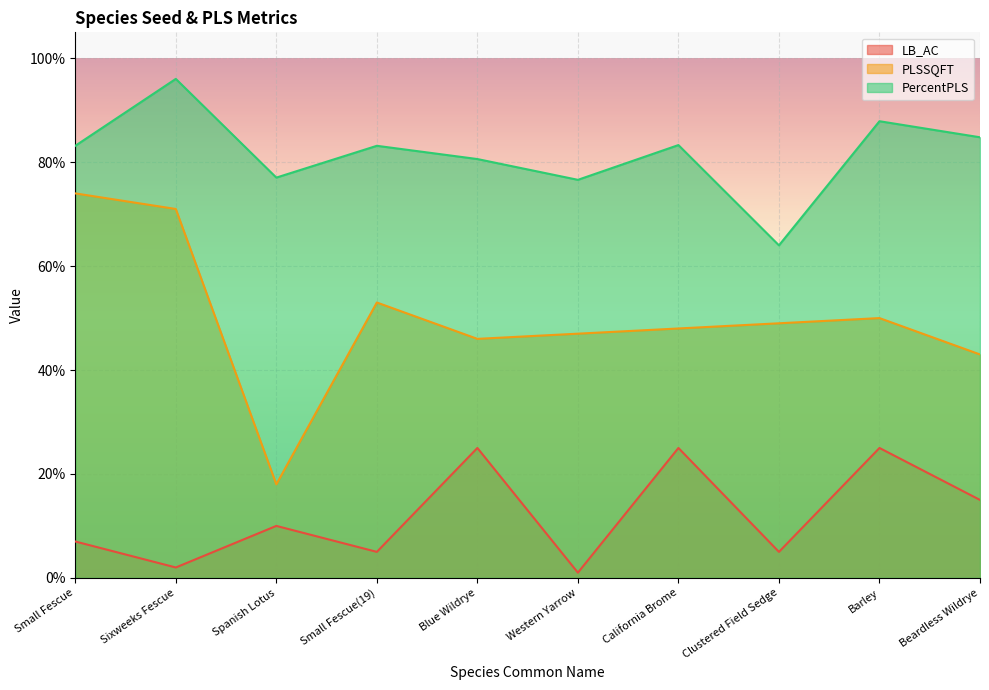

How many lines are shown in the chart?

3